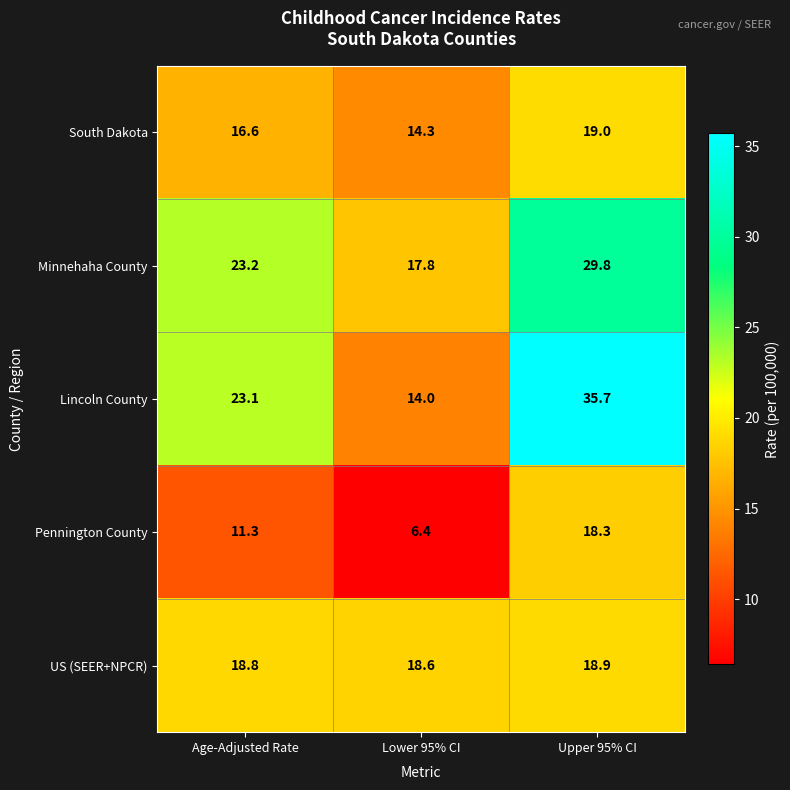

What is the maximum value for South Dakota?

19.0